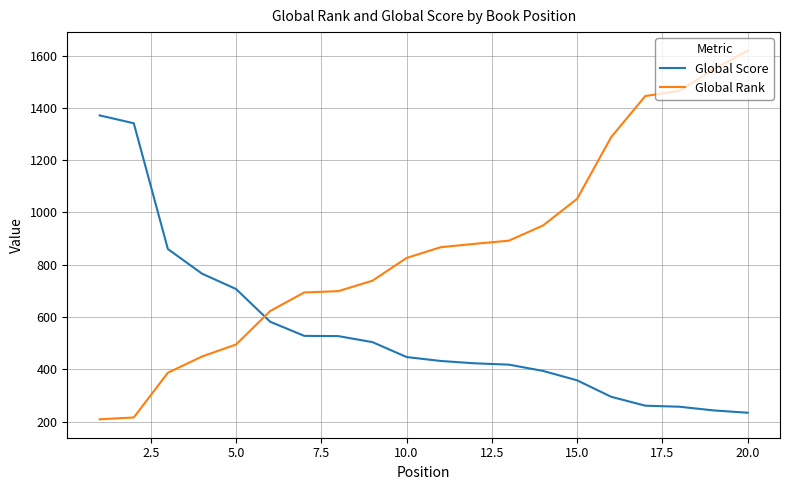

Rank the series by their average value, from highest to lowest.

Global Rank, Global Score